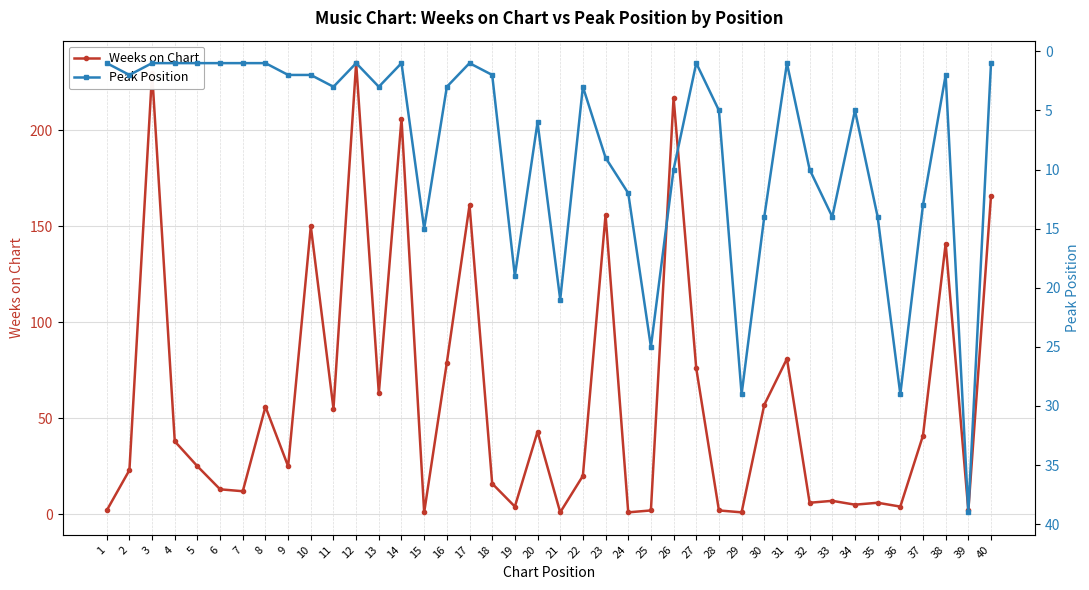

How many data points in Weeks on Chart are less than 25?

19